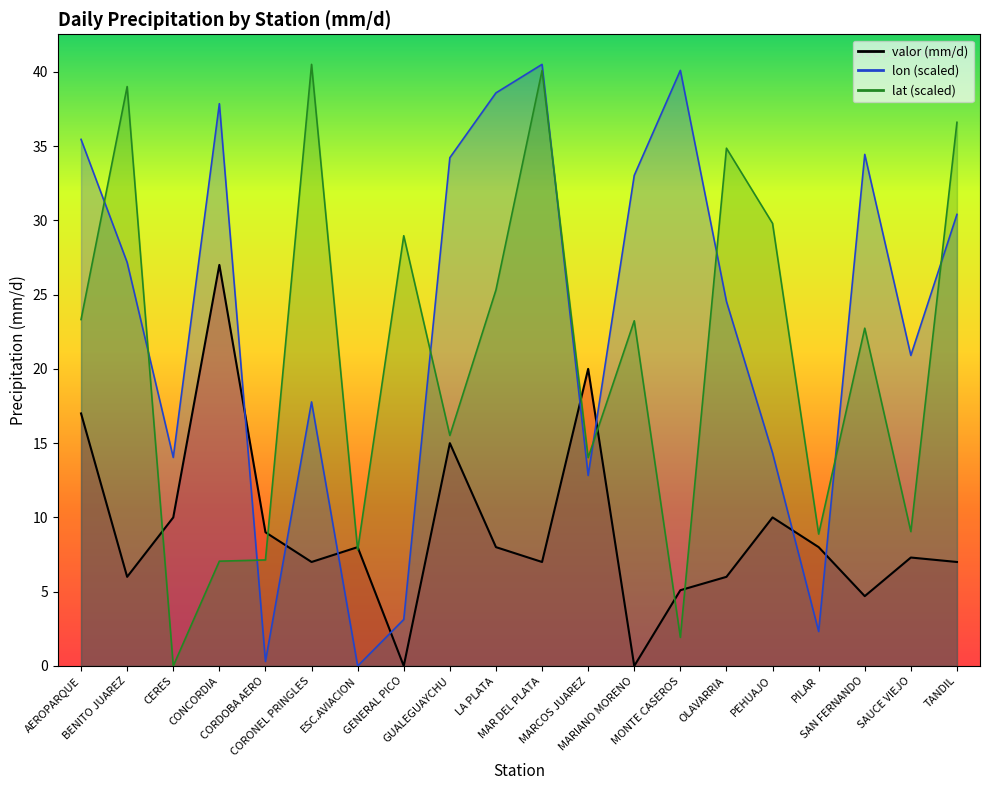

Which series has the largest total across all categories?

lon_line